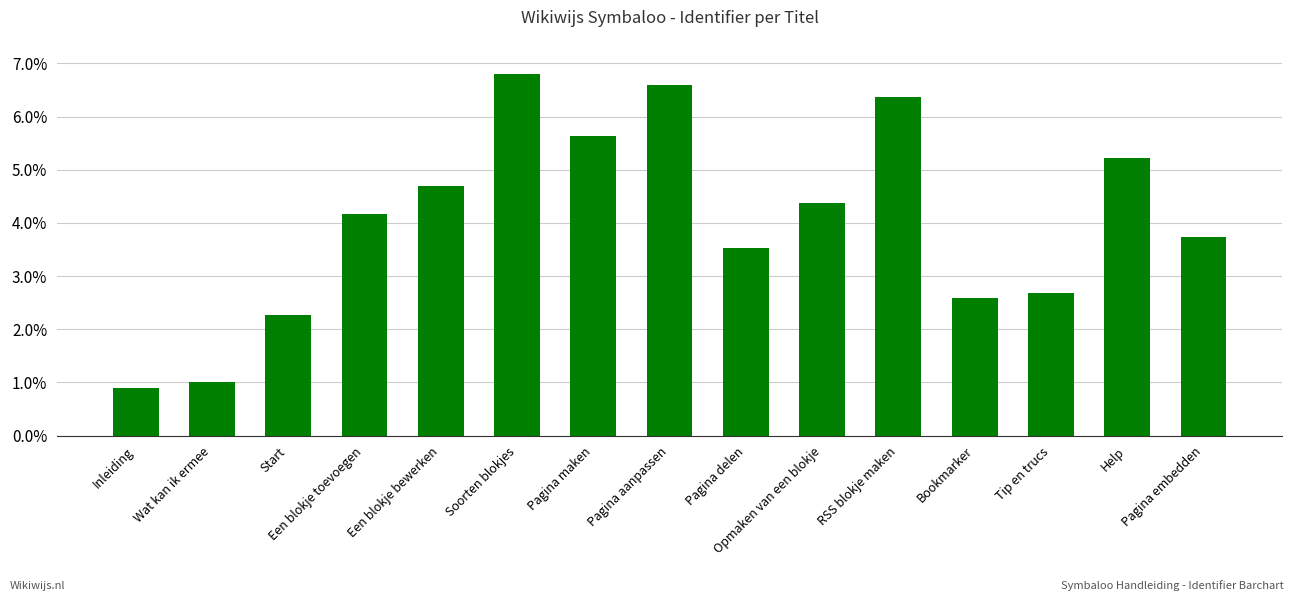

Reading left to right, what are all the values shown in this chart?

0.0	0.0	0.0	0.0	0.0	0.1	0.1	0.1	0.0	0.0	0.1	0.0	0.0	0.1	0.0